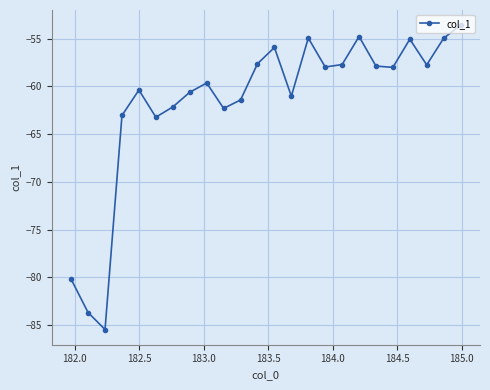

True or false: the data has more than 1 interior local peaks.

True